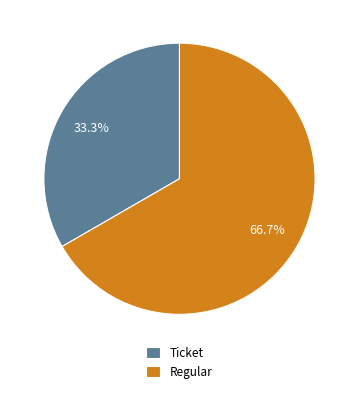

Which category has the smallest portion of the pie?

Ticket